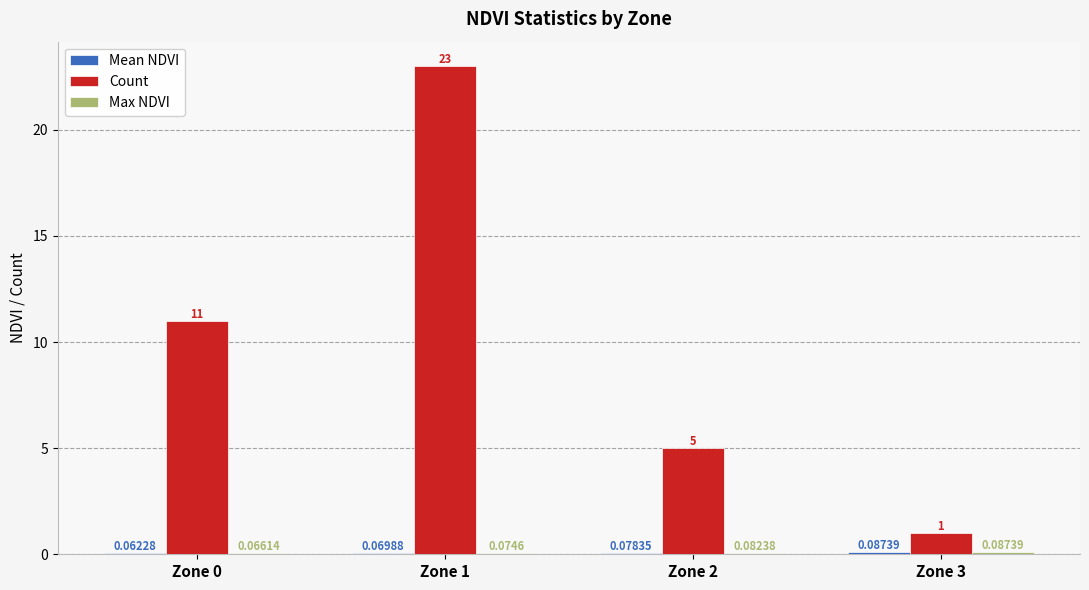

Which series has the largest total across all categories?

Count